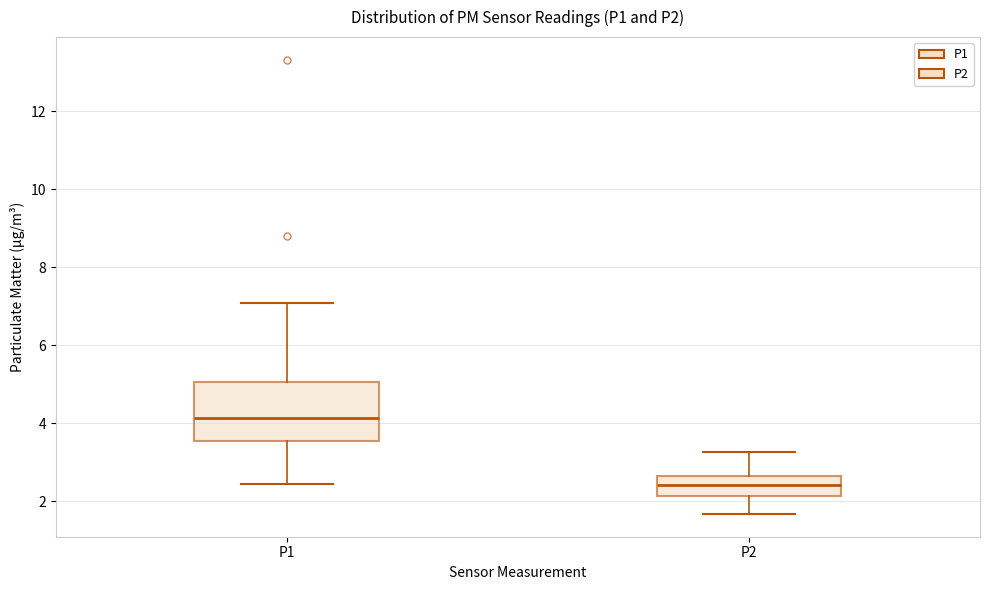

Where does the upper whisker of the box for P2 end on the y-axis? The values are not printed on the chart, so give them approximately, as read against the axis.

3.2